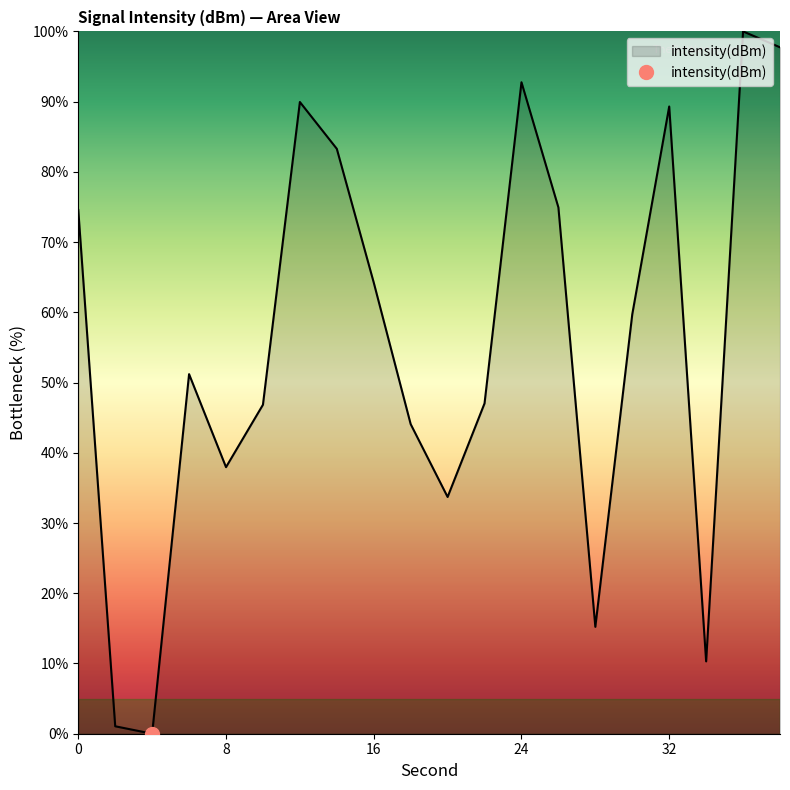

How many interior local valleys (lower than both neighbors) does the data have?

5